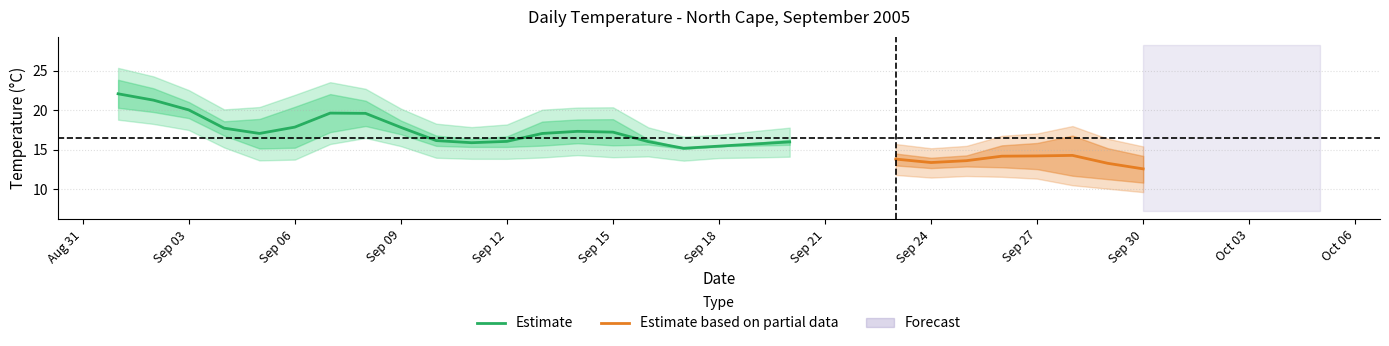

Reading left to right, transcribe all the data shown in this chart.

Max Temp (C): 24.9	26.2	21.7	19.7	18.9	22.6	24.3	23.7	20.1	16.8	18.0	18.8	17.8	23.6	19.6	17.9	16.0	16.1	18.6	17.4	16.6	14.0	15.0	17.5	17.8	15.9	20.3	13.0
Min Temp (C): 19.1	18.2	17.5	16.8	11.6	12.6	17.1	17.5	14.9	14.0	13.1	14.5	14.0	13.6	15.4	13.2	13.9	13.8	14.2	14.1	12.3	10.9	11.3	12.9	10.6	10.6	10.4	9.3
Mean Temp (C): 22.0	22.2	19.6	18.3	15.3	17.6	20.7	20.6	17.5	15.4	15.6	16.7	15.9	18.6	17.5	15.6	15.0	15.0	16.4	15.8	14.5	12.5	13.2	15.2	14.2	13.3	15.4	11.2